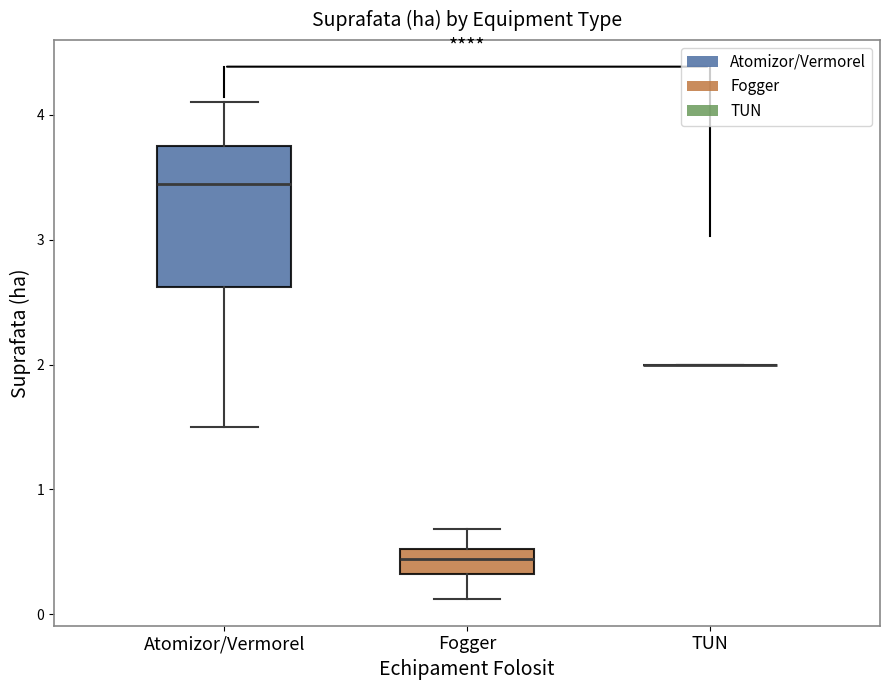

Which box is the tallest, from its lower edge to its upper edge?

Atomizor/Vermorel